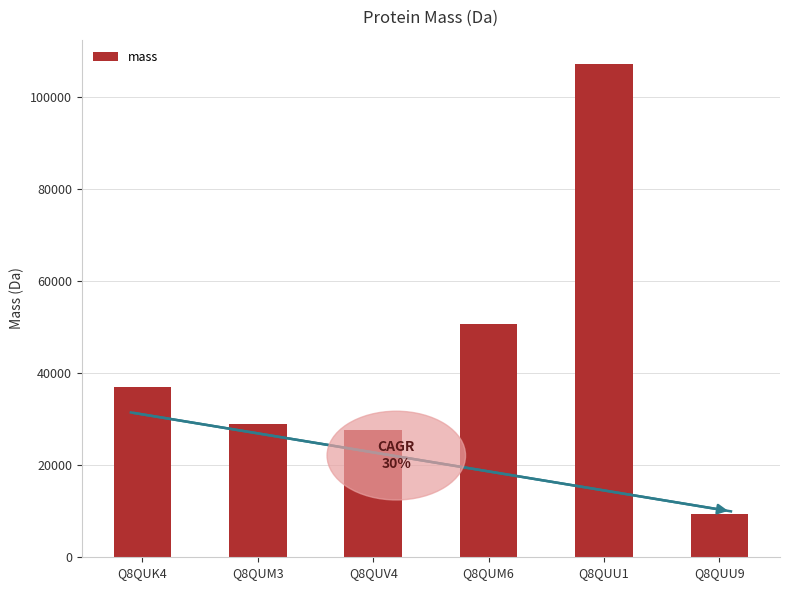

What is the label of the 6th bar from the left?

Q8QUU9